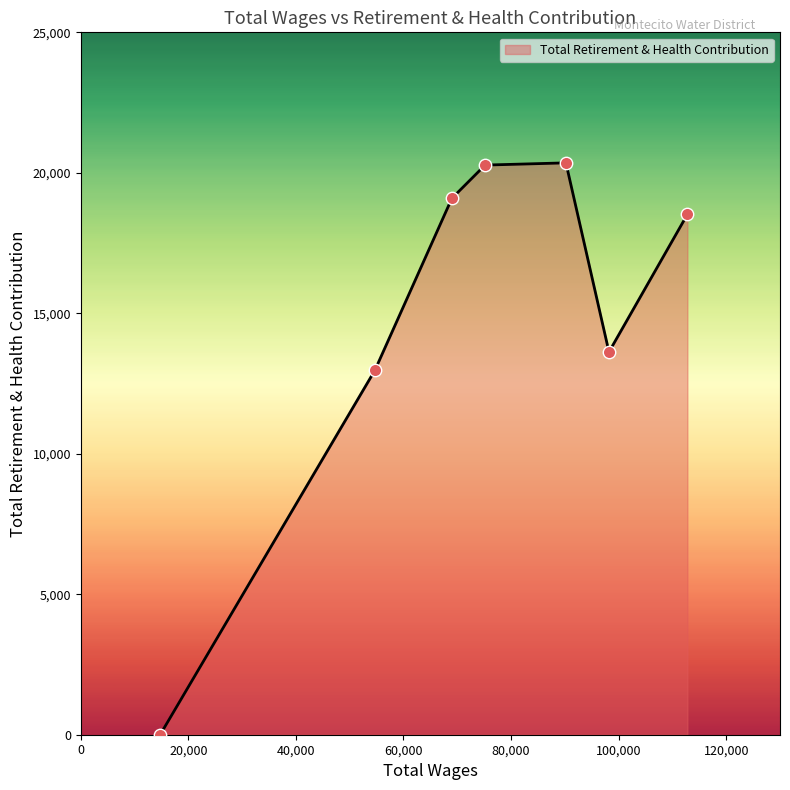

What is the greatest value displayed?

20354